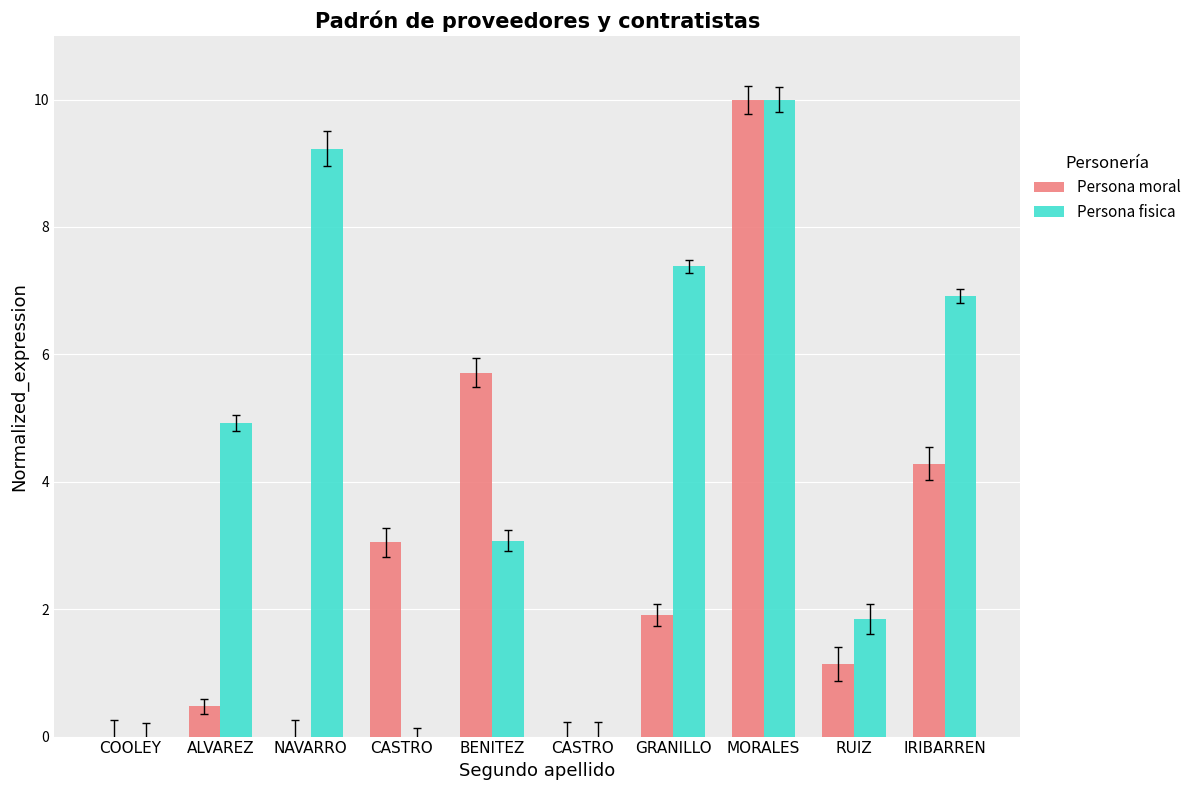

Rank the series by their maximum value, from highest to lowest.

Persona moral, Persona fisica